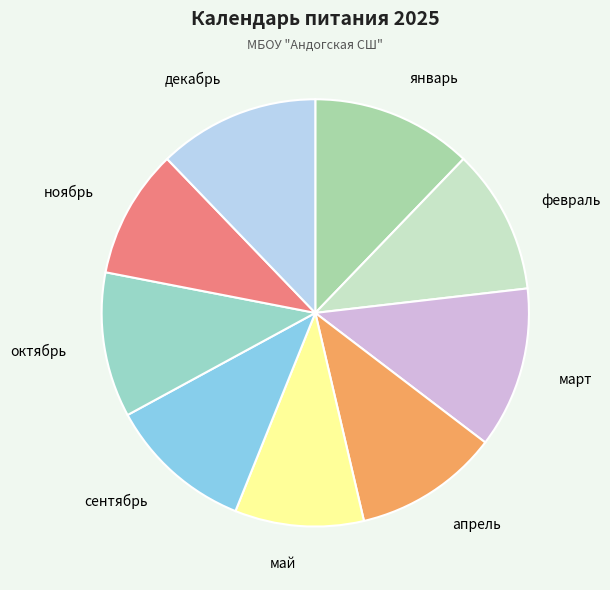

Combined, do апрель and май account for over 50%?

No